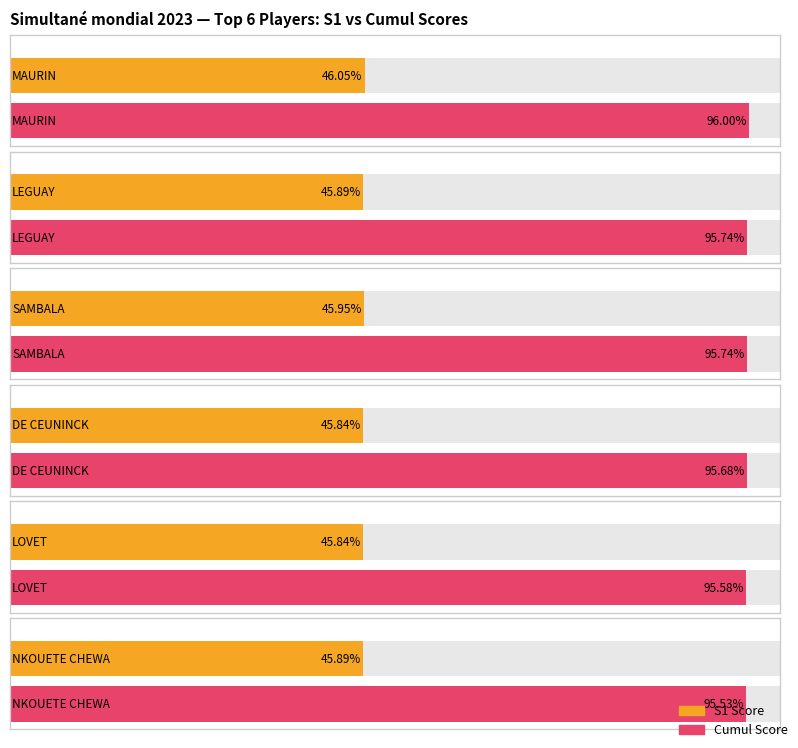

Does the chart contain stacked bars?

No